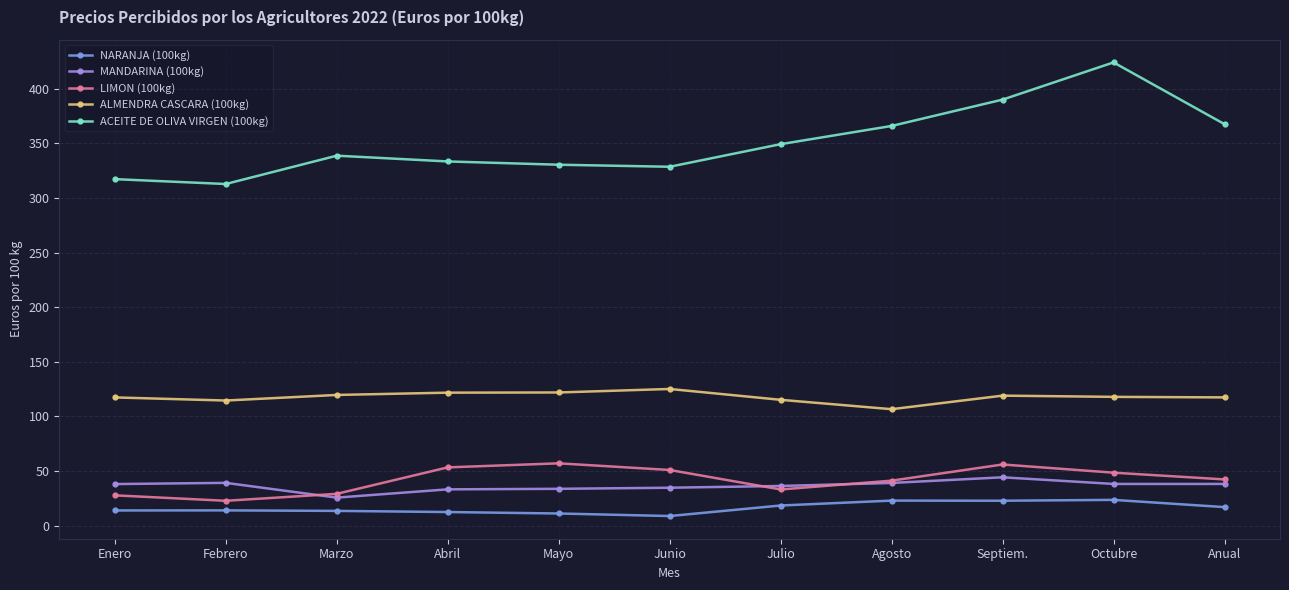

What is the difference between the maximum and minimum values in the ALMENDRA CASCARA (100kg) series?

18.5